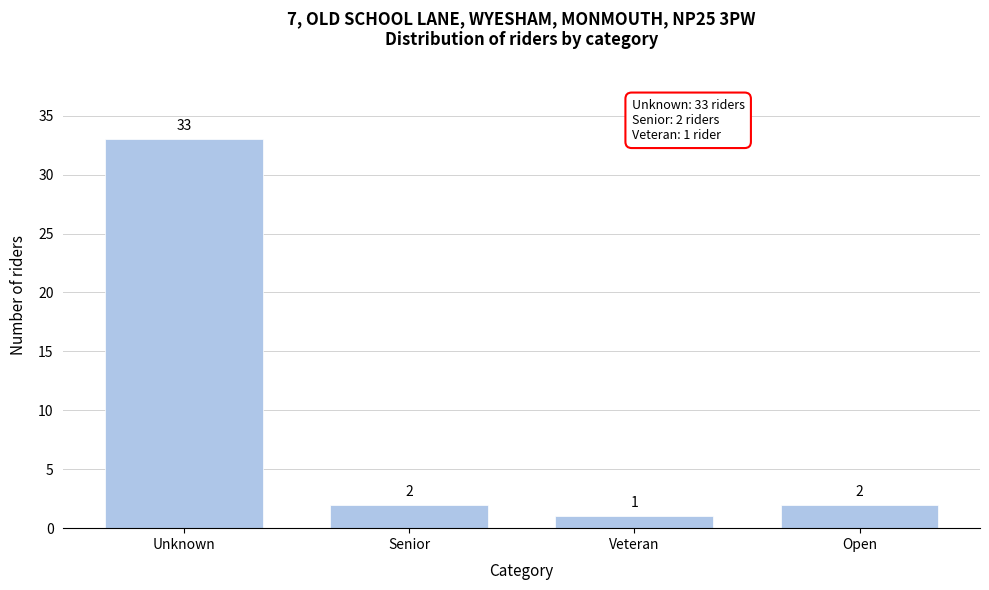

Reading left to right, what are all the values shown in this chart?

33	2	1	2